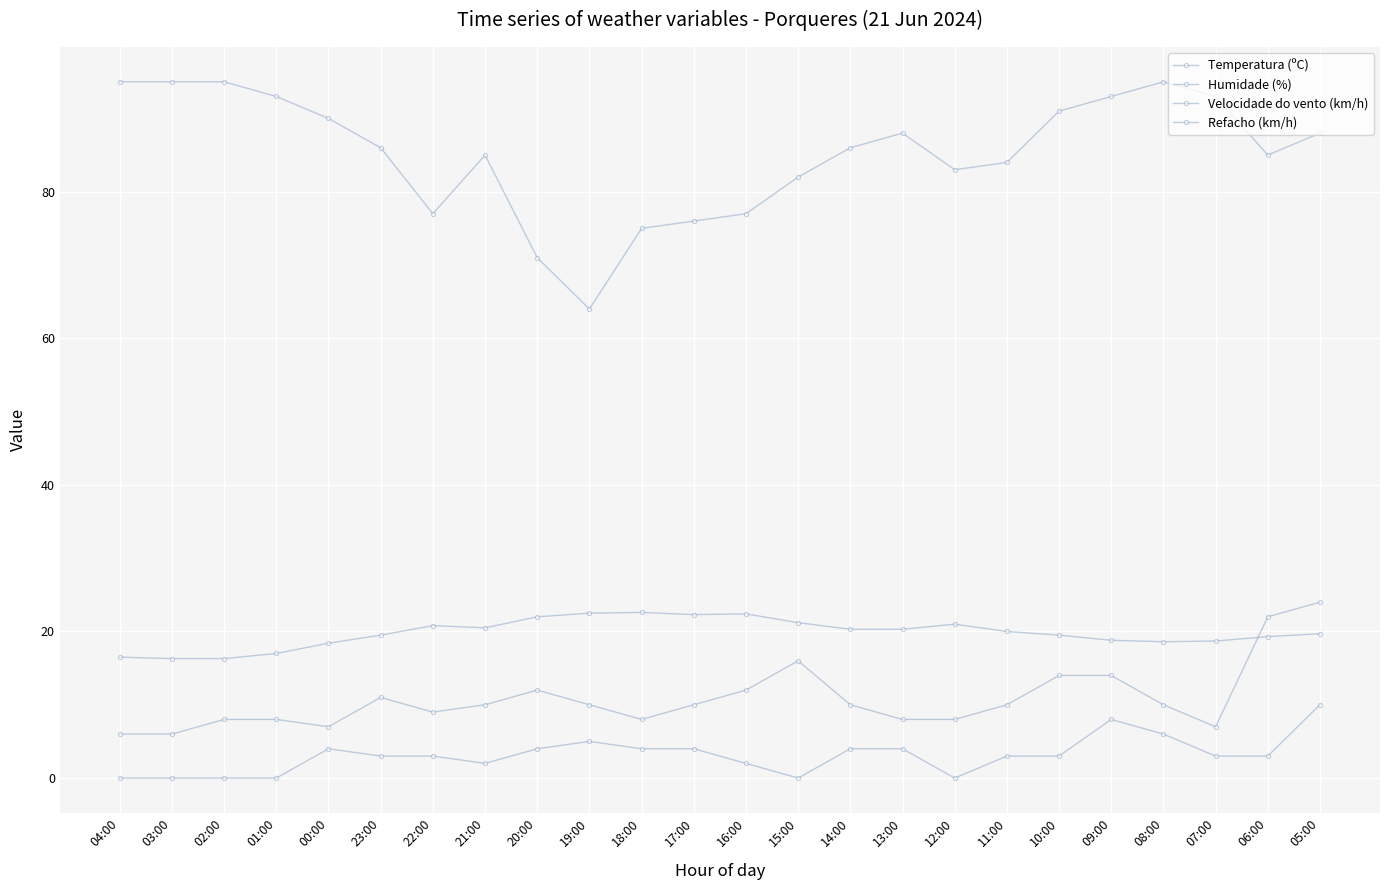

Where is the first local minimum for Refacho (km/h)?

00:00